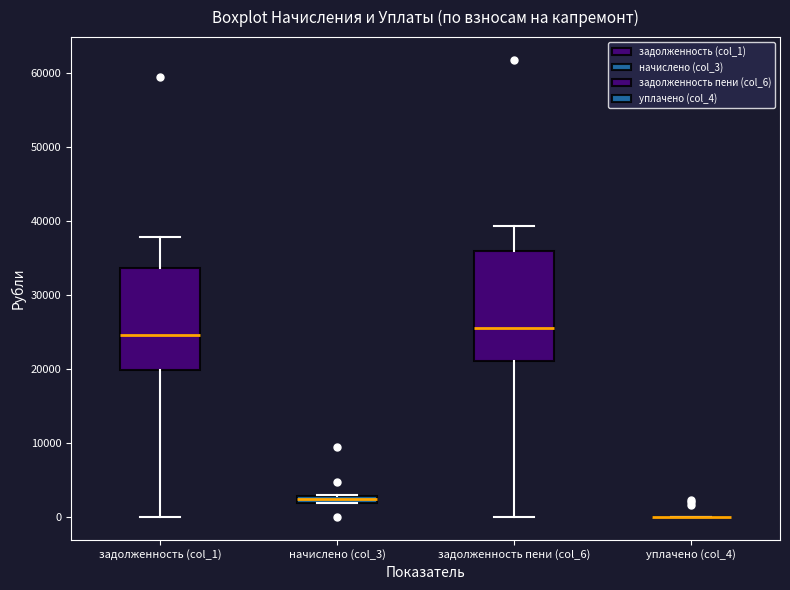

Where is the lower edge of the box for начислено (col_3) on the y-axis? The values are not printed on the chart, so give them approximately, as read against the axis.

2000